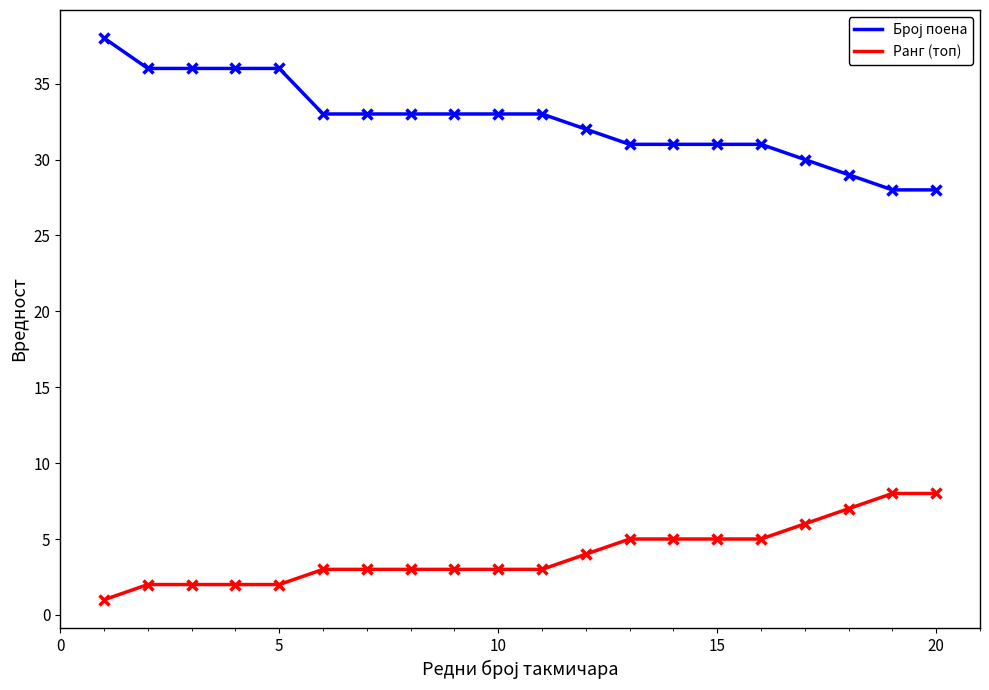

What is the maximum value for Ранг (топ)?

8